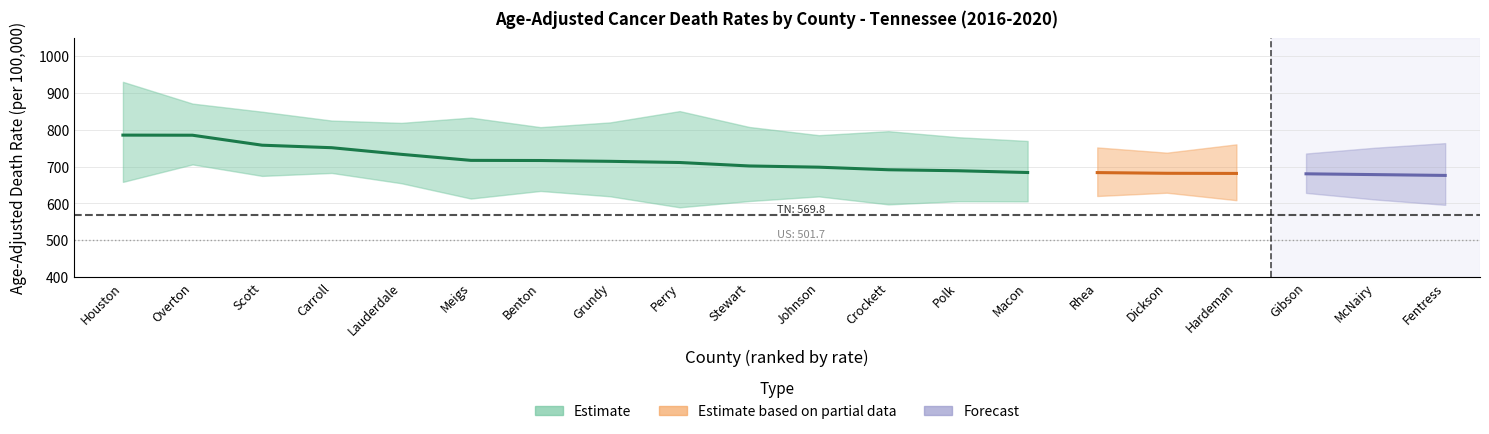

True or false: rank and lower_ci cross at least once.

False